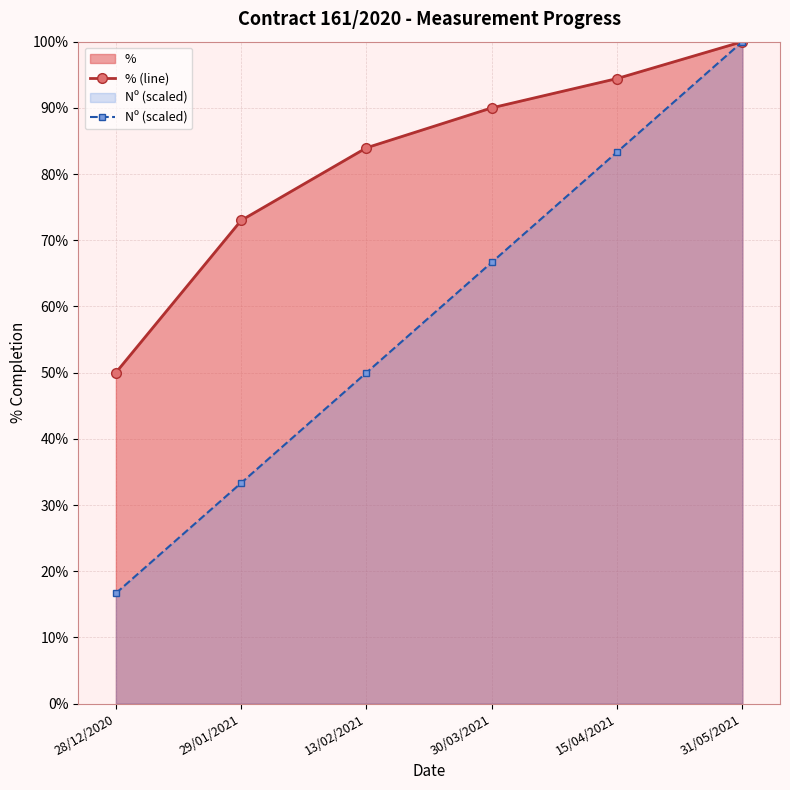

Is the value of Nº (scaled) at 15/04/2021 greater than the value of % (line) at 15/04/2021?

No